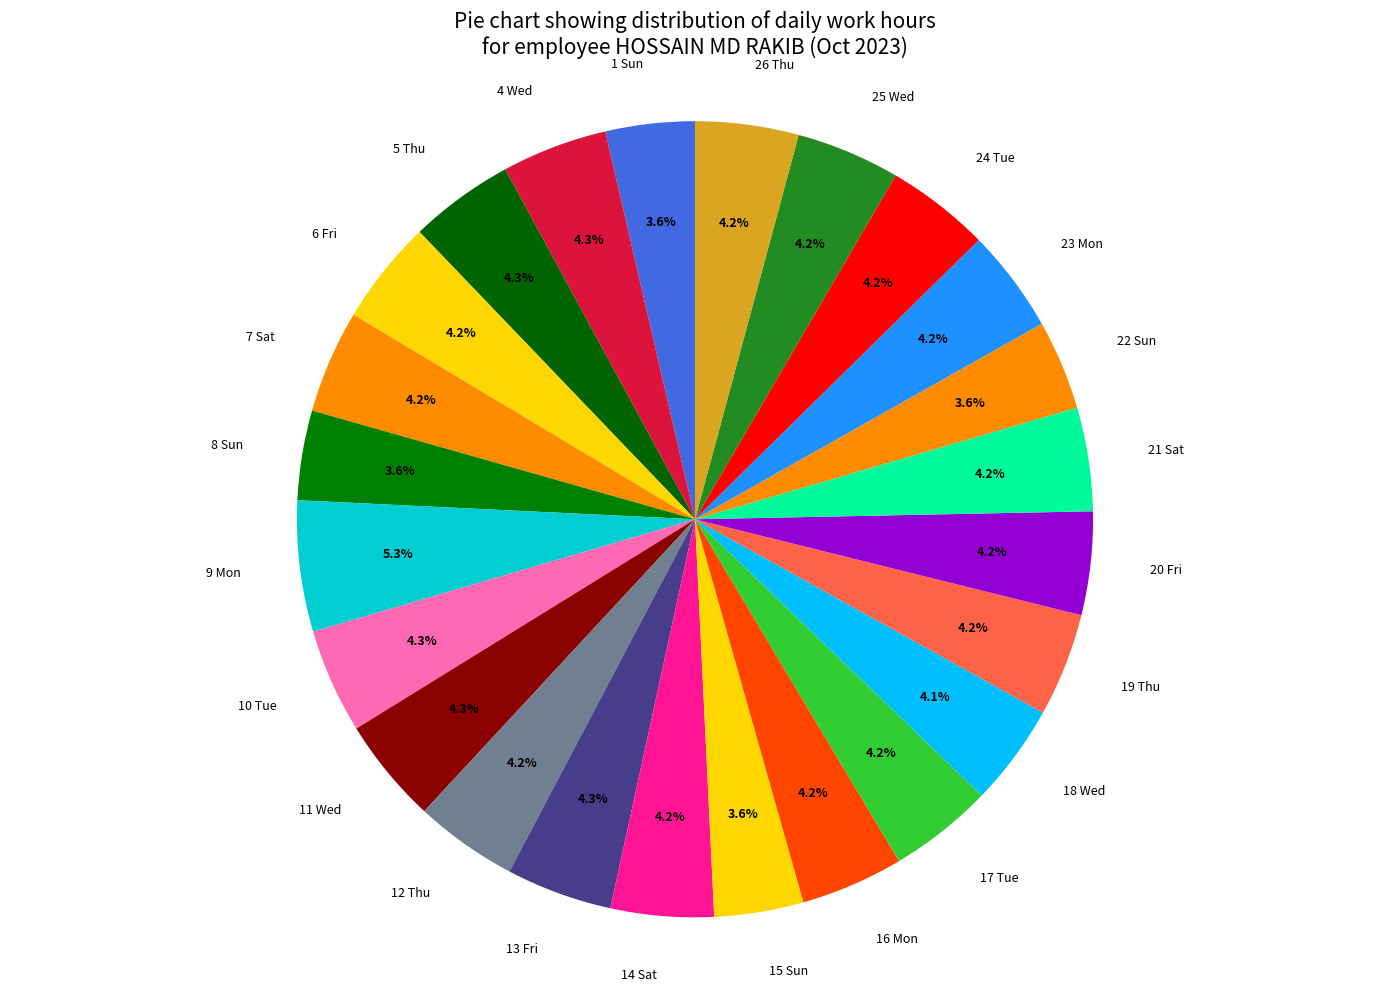

How many slices are in this pie chart?

24